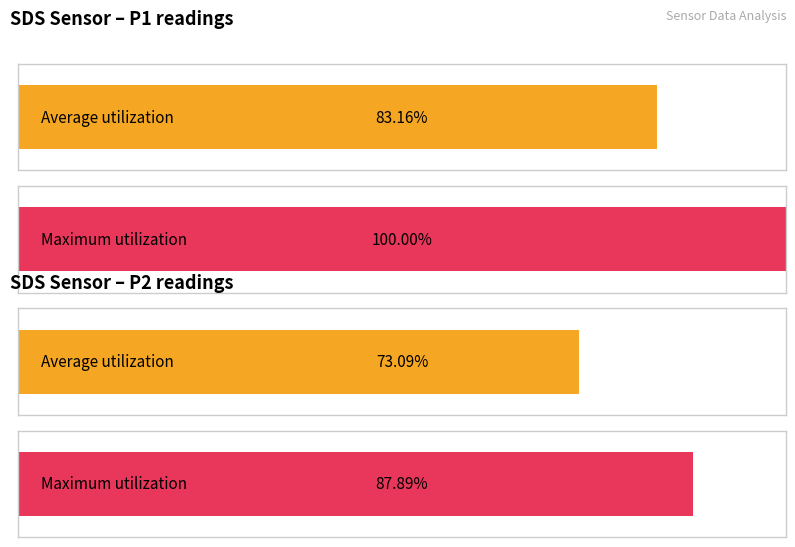

The Maximum utilization series shows 152.9 at 01:53. True or false?

False